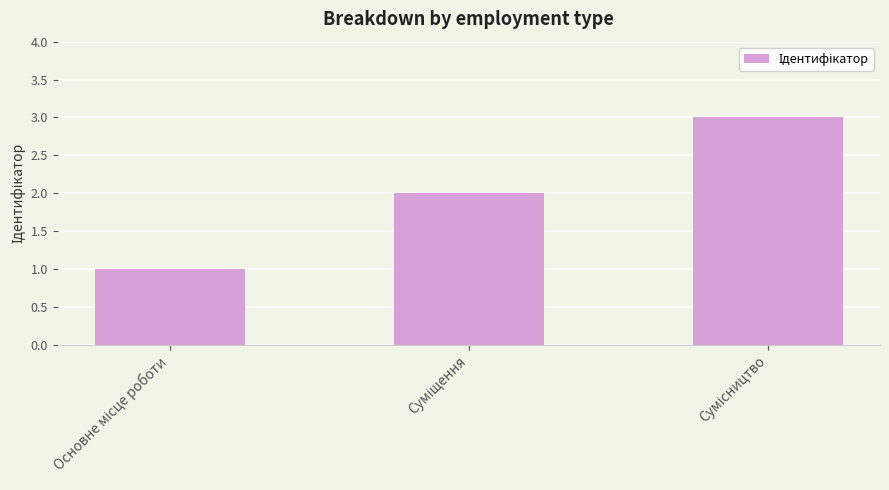

What is the sum of all values?

6